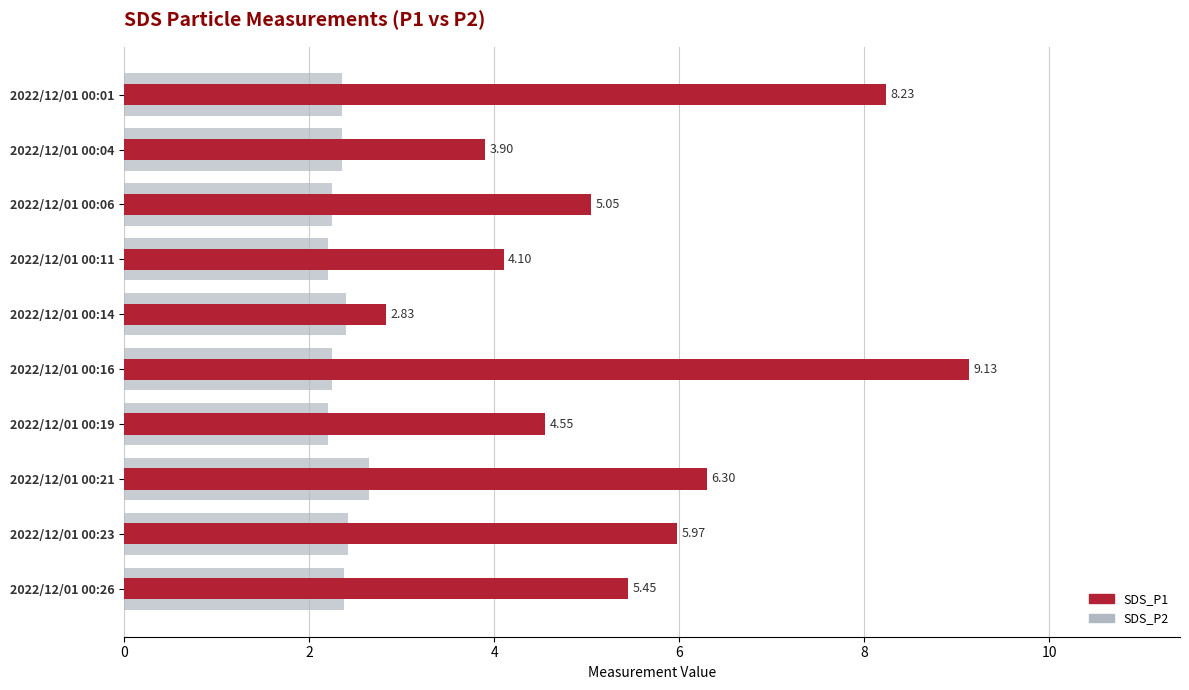

What is the minimum value for SDS_P2?

2.2